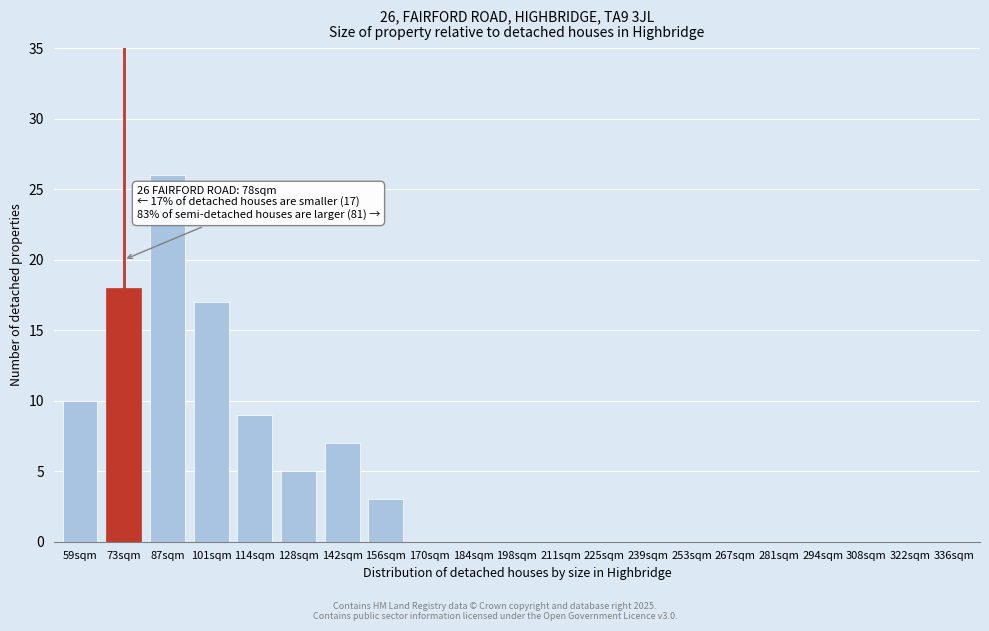

Reading right to left, what are all the values shown in this chart?

336sqm=0	322sqm=0	308sqm=0	294sqm=0	281sqm=0	267sqm=0	253sqm=0	239sqm=0	225sqm=0	211sqm=0	198sqm=0	184sqm=0	170sqm=0	156sqm=3	142sqm=7	128sqm=5	114sqm=9	101sqm=17	87sqm=26	73sqm=18	59sqm=10